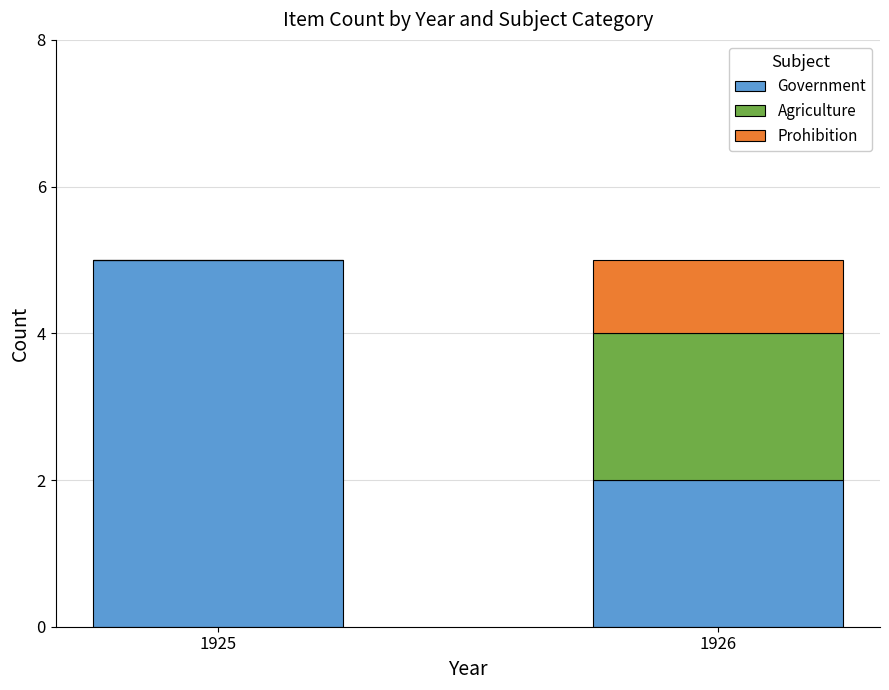

What is the sum of the Government values at 1926 and 1925?

7